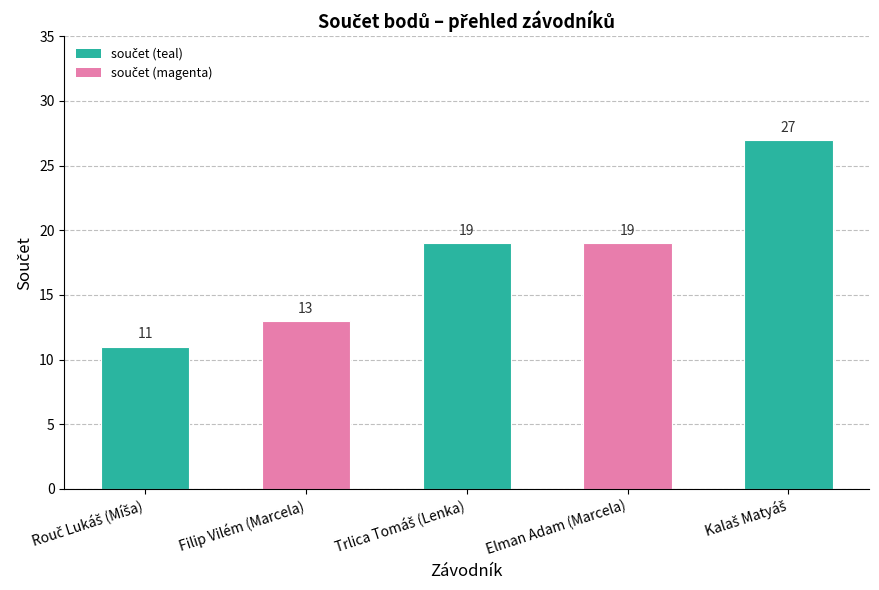

What is the difference between the second highest and minimum values?

8